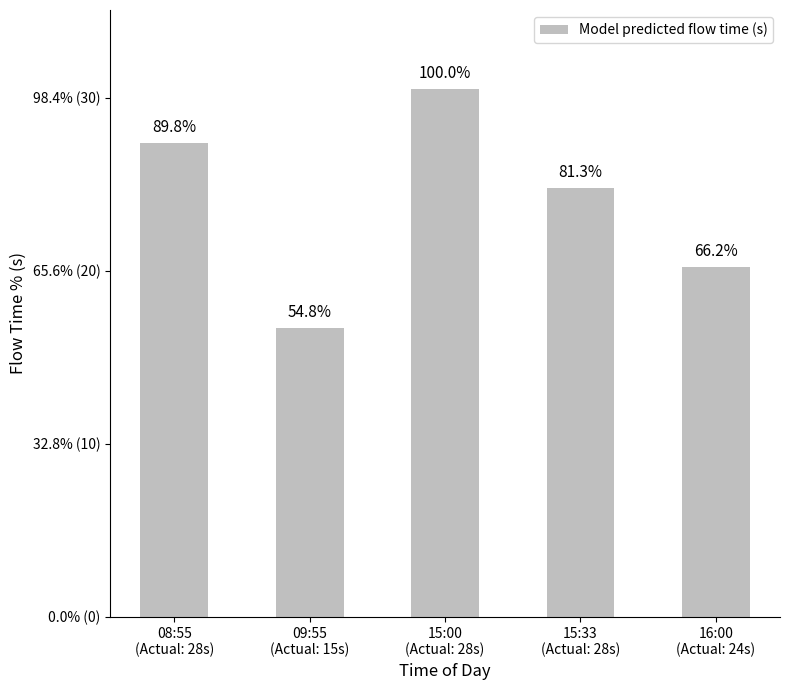

What is the maximum value shown in the chart?

30.5